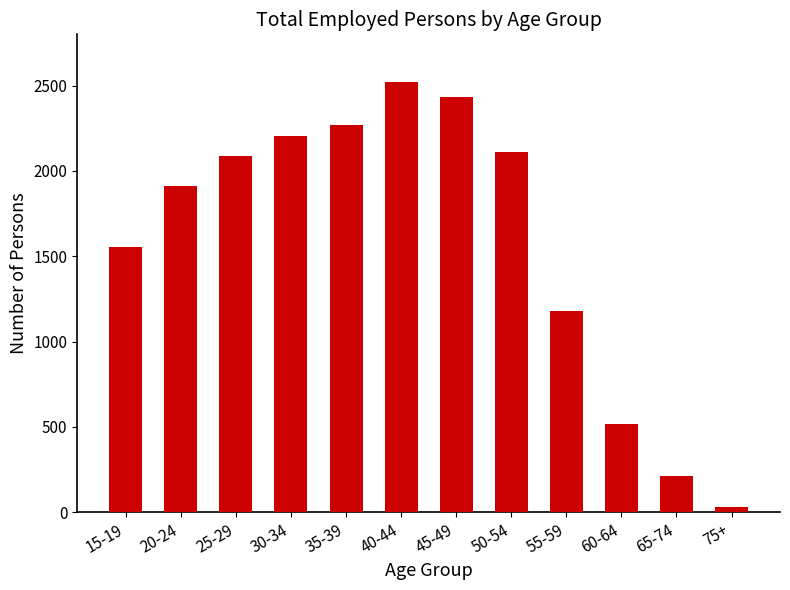

Reading right to left, transcribe all the data shown in this chart.

75+=30	65-74=211	60-64=520	55-59=1177	50-54=2109	45-49=2434	40-44=2519	35-39=2271	30-34=2205	25-29=2087	20-24=1914	15-19=1555